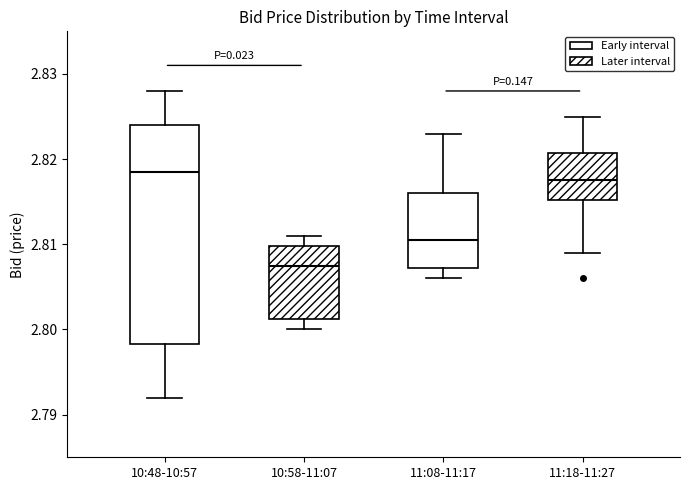

Reading left to right, read every box against the y-axis: the position of its median line, the range the box covers, and the ends of its whiskers. The values are not printed on the chart, so give them approximately, as read against the axis.

10:48-10:57: median 2.819, box 2.798 to 2.824, whiskers 2.792 to 2.828
10:58-11:07: median 2.808, box 2.801 to 2.810, whiskers 2.800 to 2.811
11:08-11:17: median 2.811, box 2.807 to 2.816, whiskers 2.806 to 2.823
11:18-11:27: median 2.818, box 2.815 to 2.821, whiskers 2.809 to 2.825